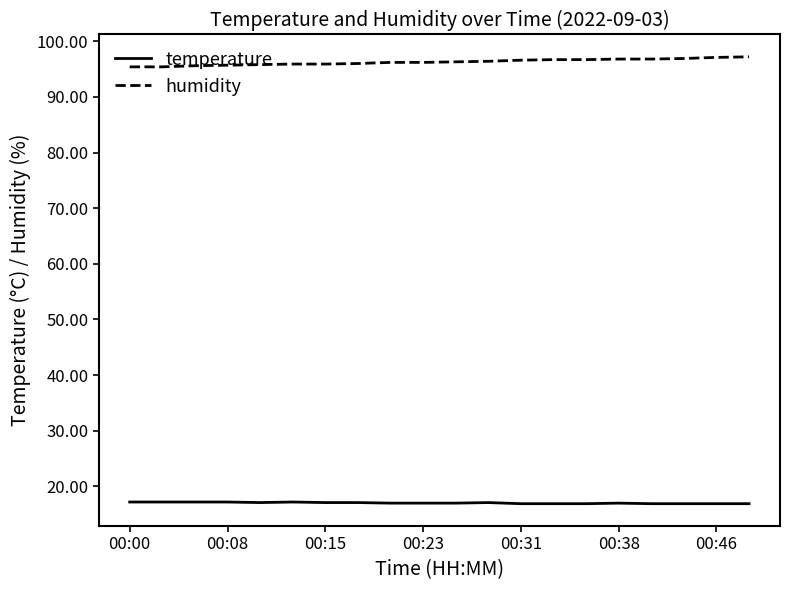

True or false: temperature and humidity cross at least once.

False